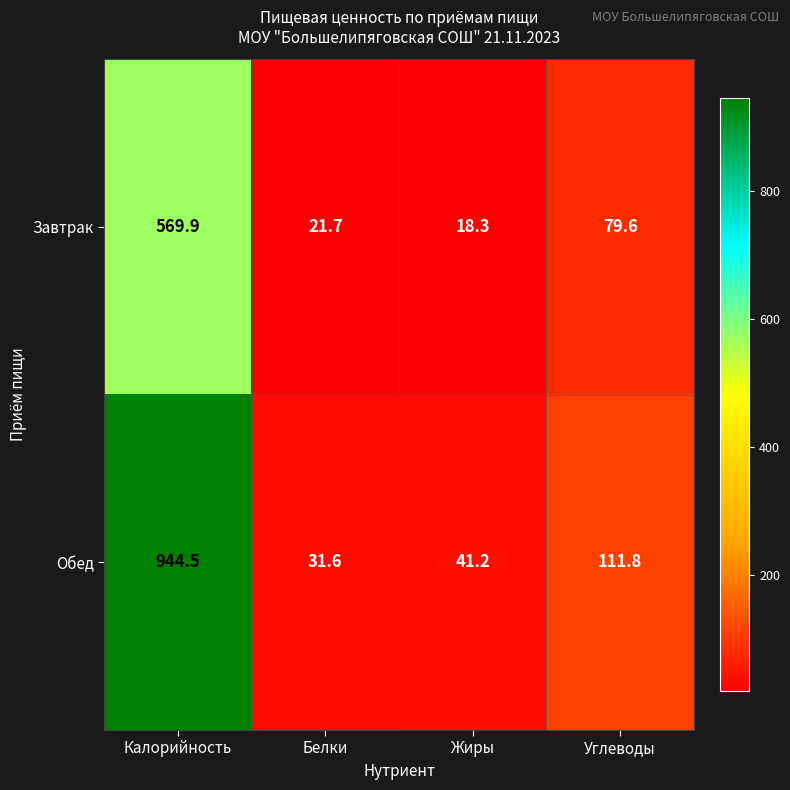

What is the highest value of the Обед series?

944.5